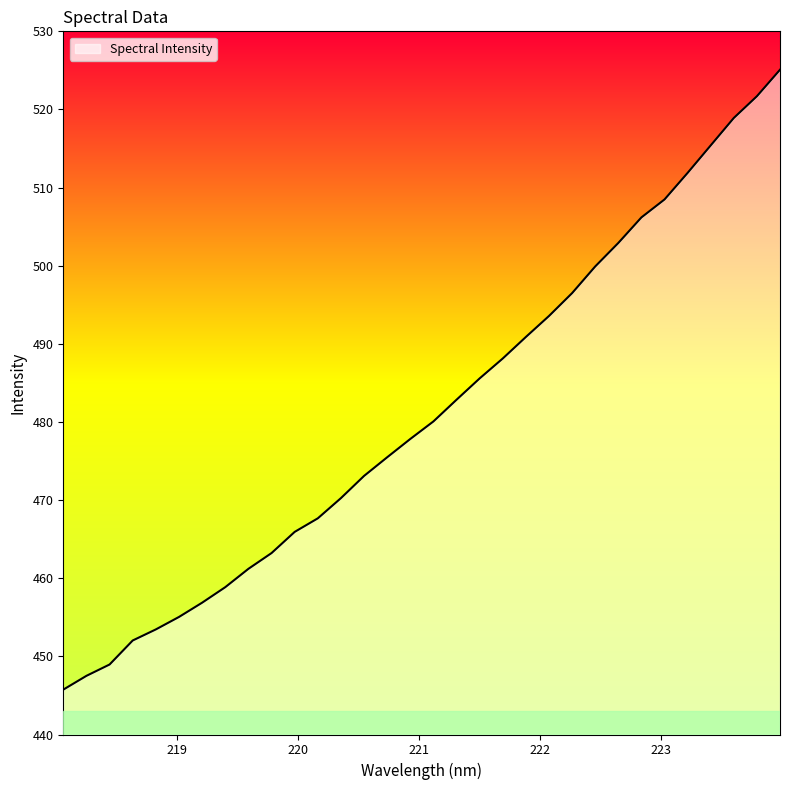

What is the maximum value shown in the chart?

525.1